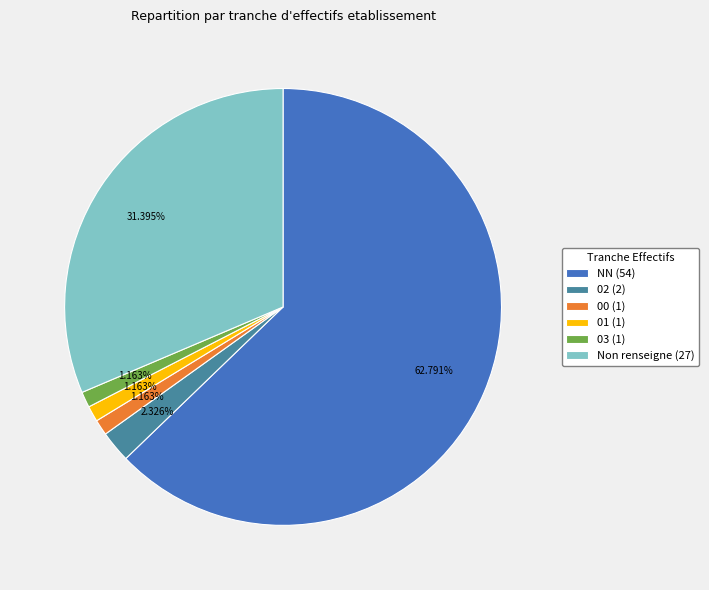

Which slice represents more than half of the pie?

NN (54)